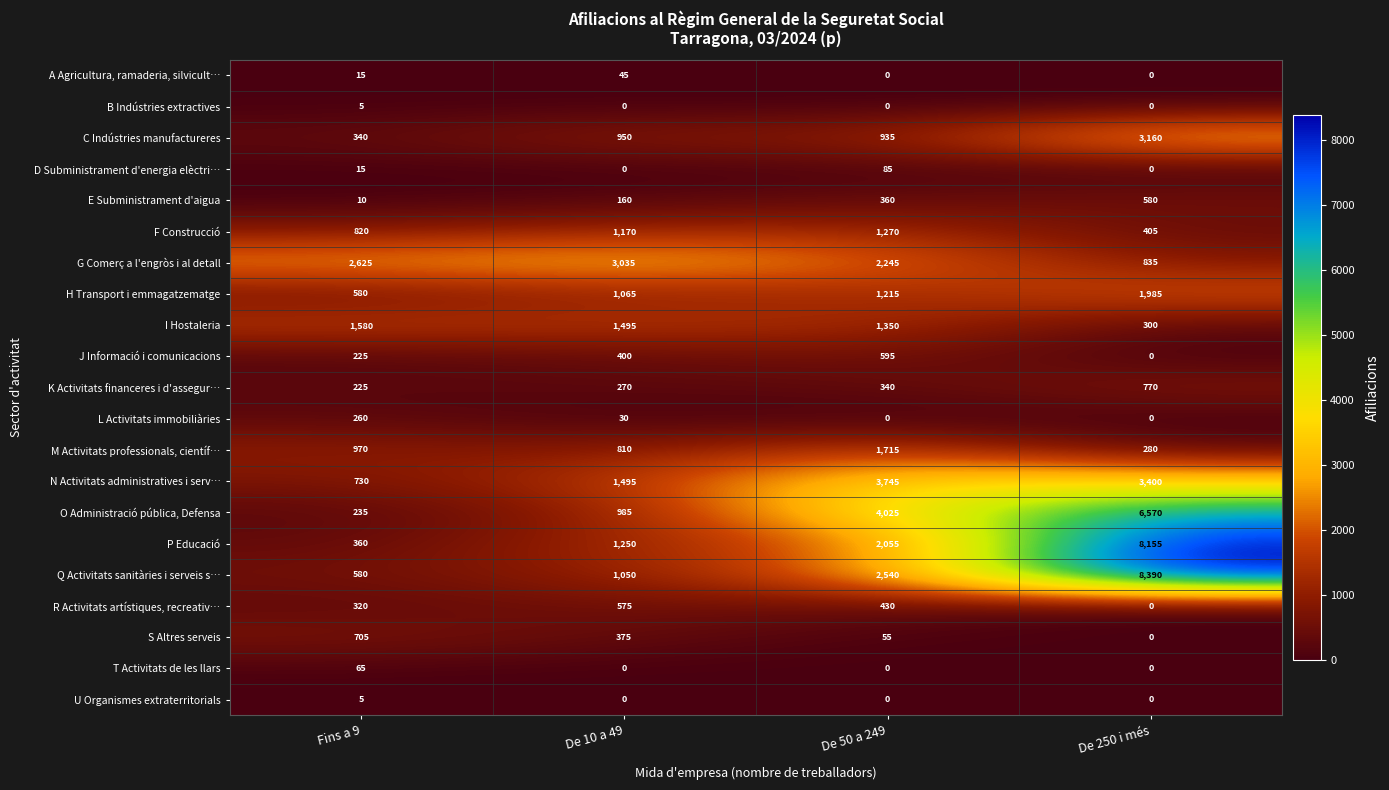

How many data points does each series have?

4